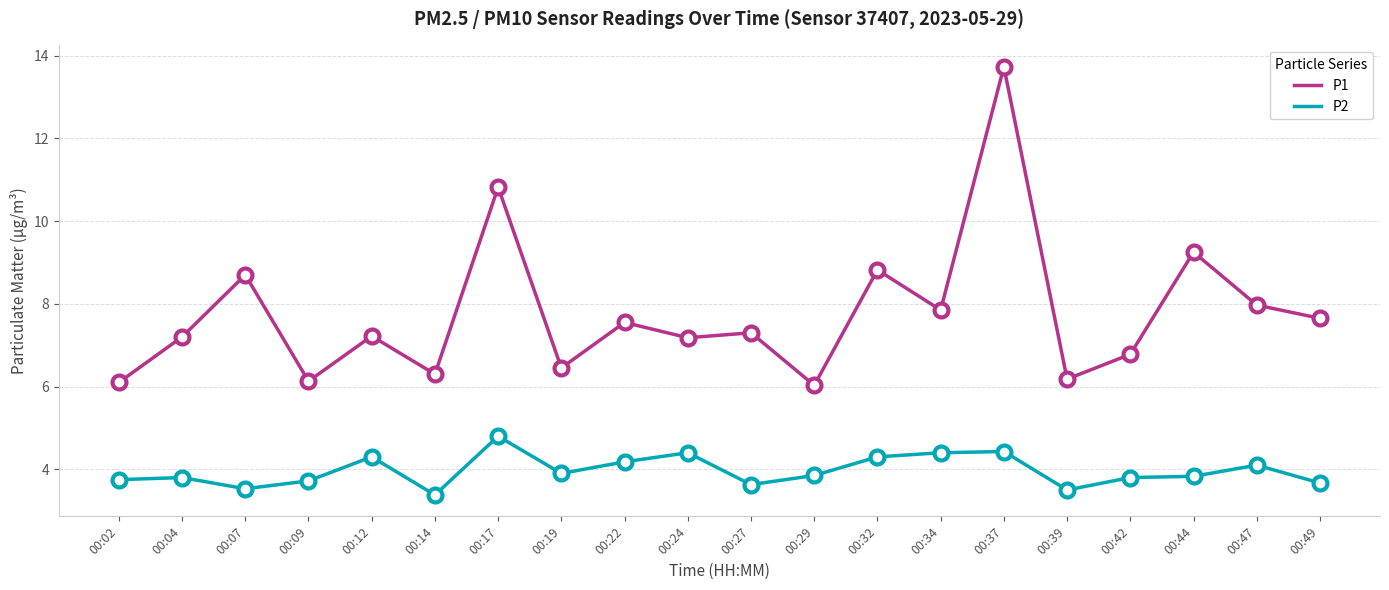

Between 00:12 and 00:39, which series saw the biggest shift?

P1